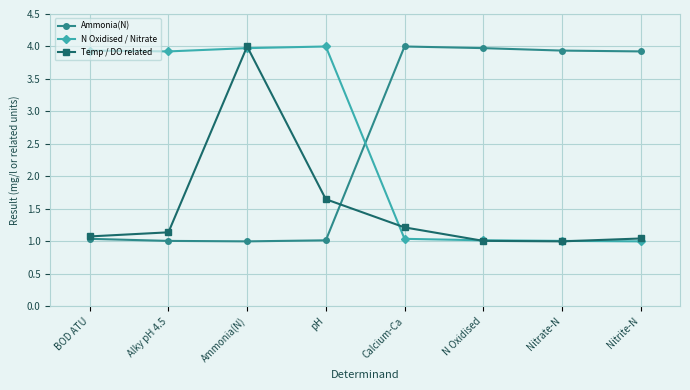

At which label does Temp / DO related reach its peak?

Ammonia(N)